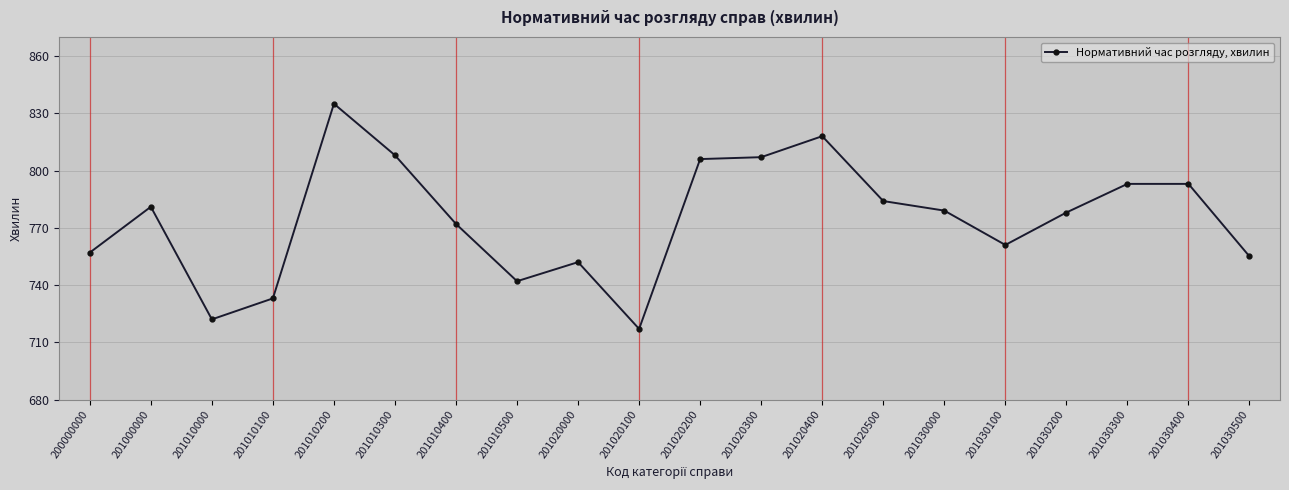

What is the maximum value shown in the chart?

835